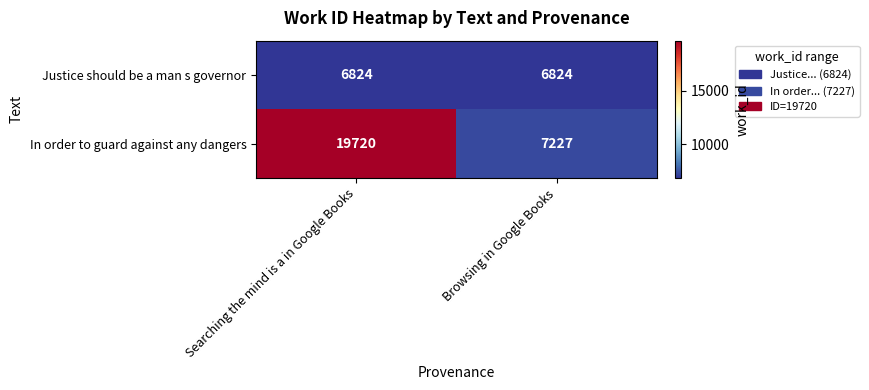

Reading left to right, what are all the values shown in this chart?

Justice should be a man s governor: 6824	6824
In order to guard against any dangers: 19720	7227